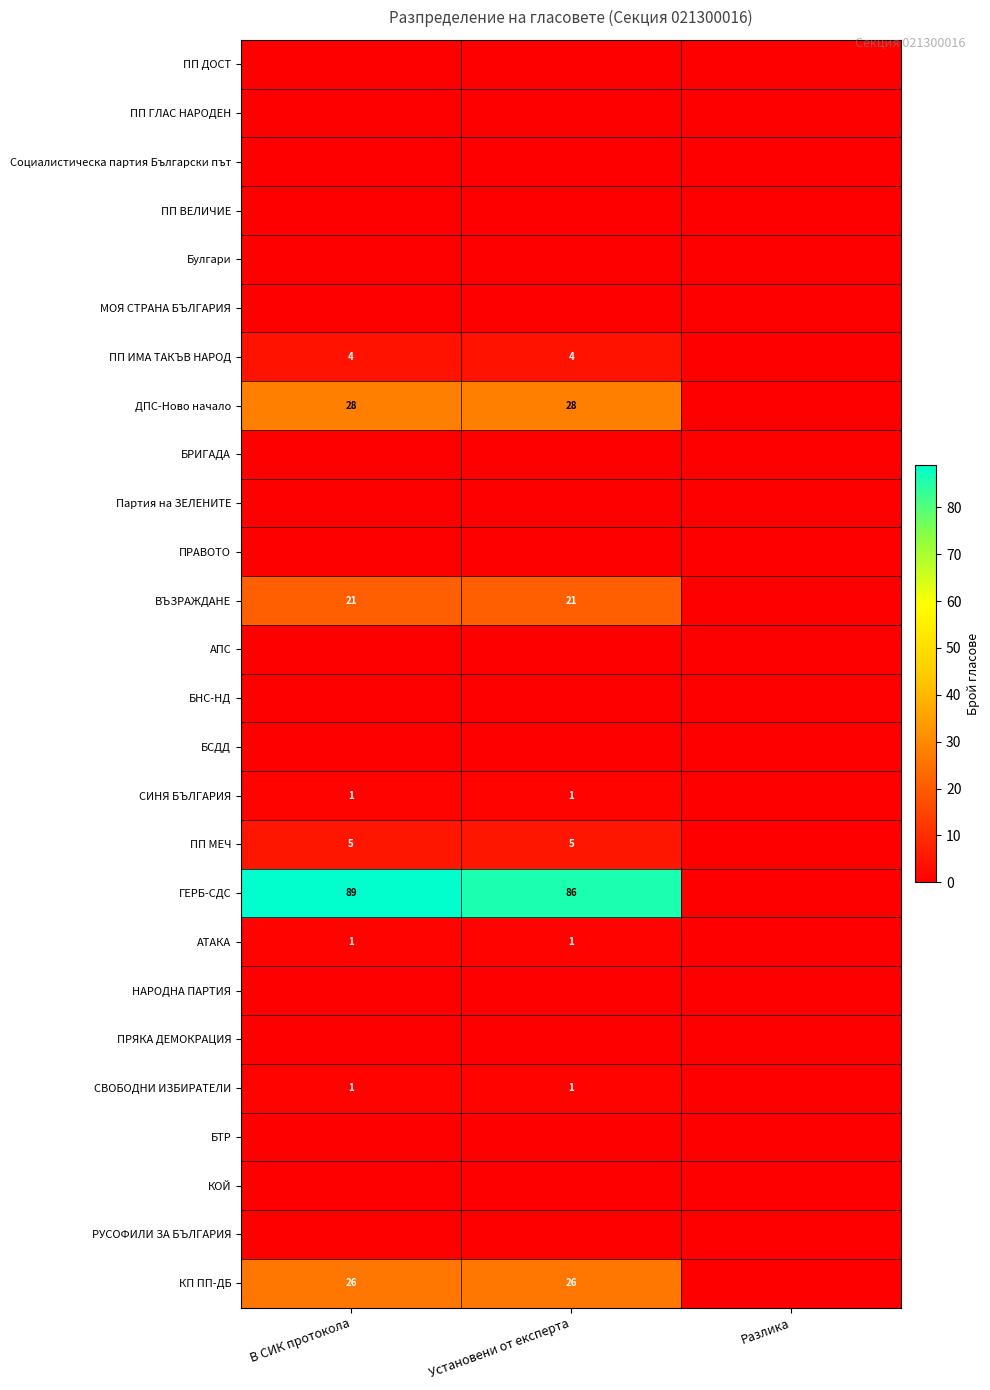

Which label corresponds to the smallest value in the chart?

В СИК протокола